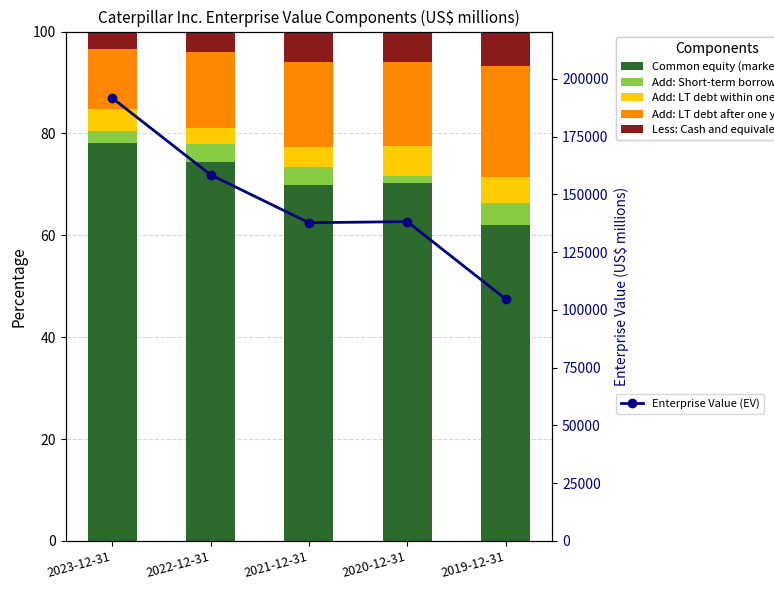

What is the label of the 1st bar from the left?

2023-12-31